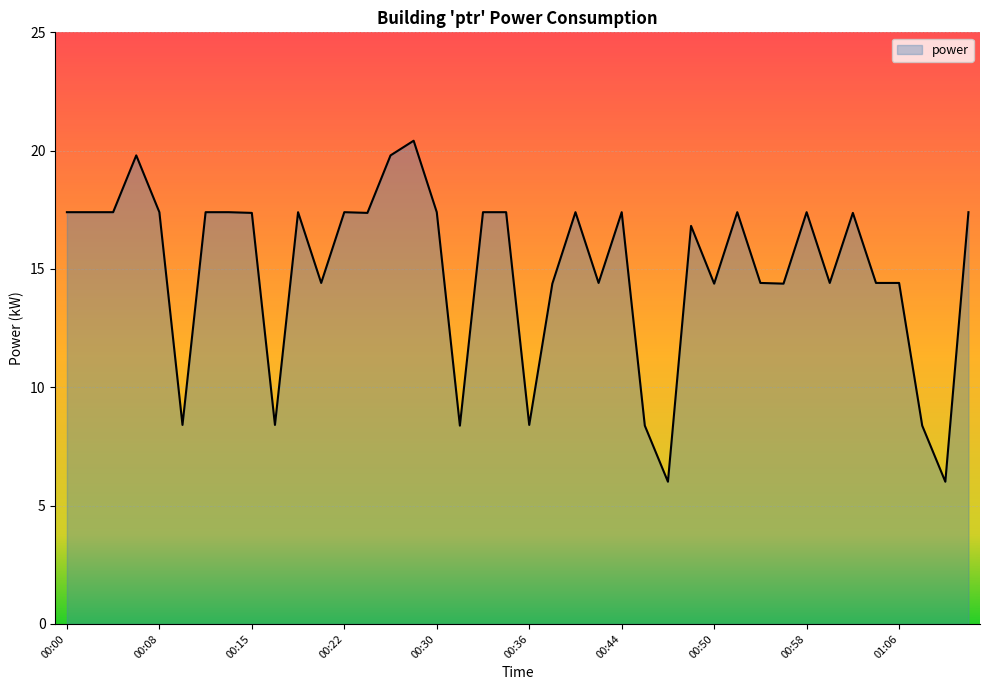

What is the maximum value shown in the chart?

20.4